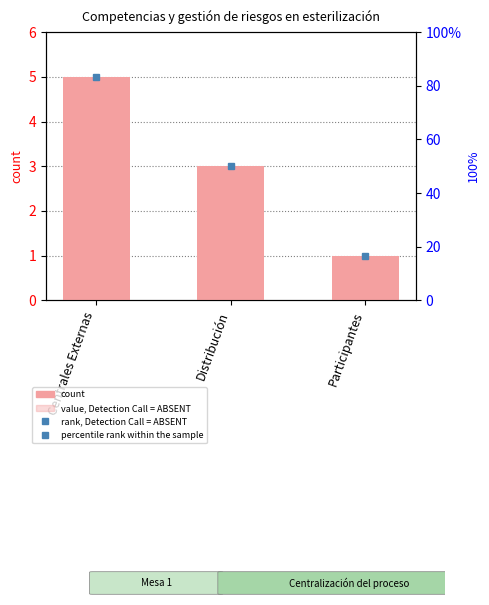

What is the label of the 2nd bar from the left?

Distribución